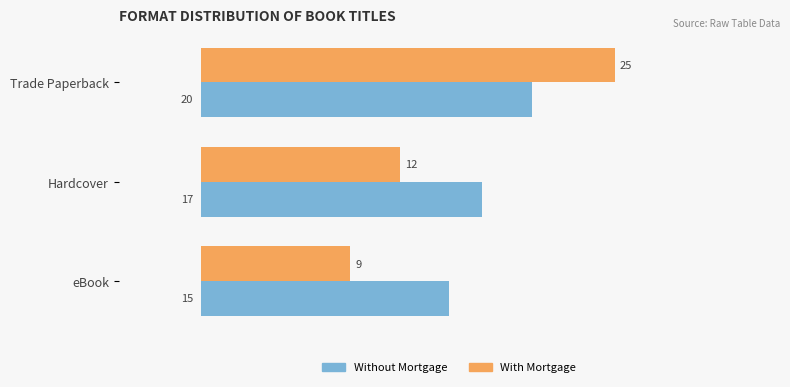

What are all the series names shown in the legend?

Without Mortgage, With Mortgage